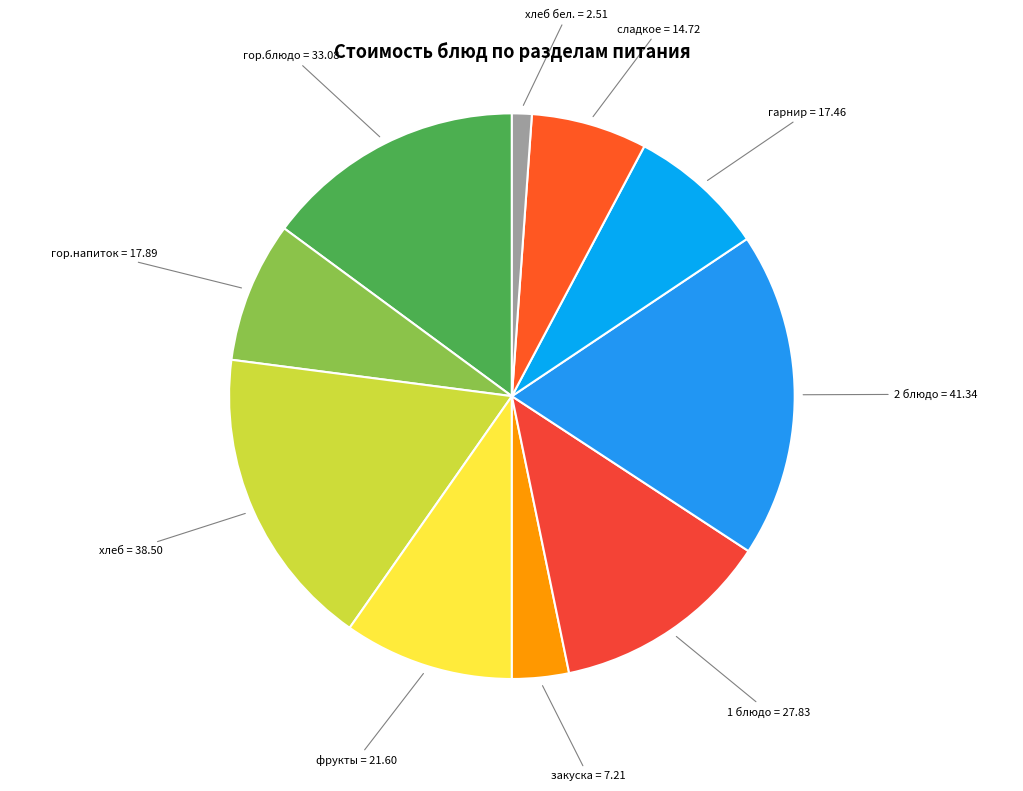

Count the number of slices in the pie.

10